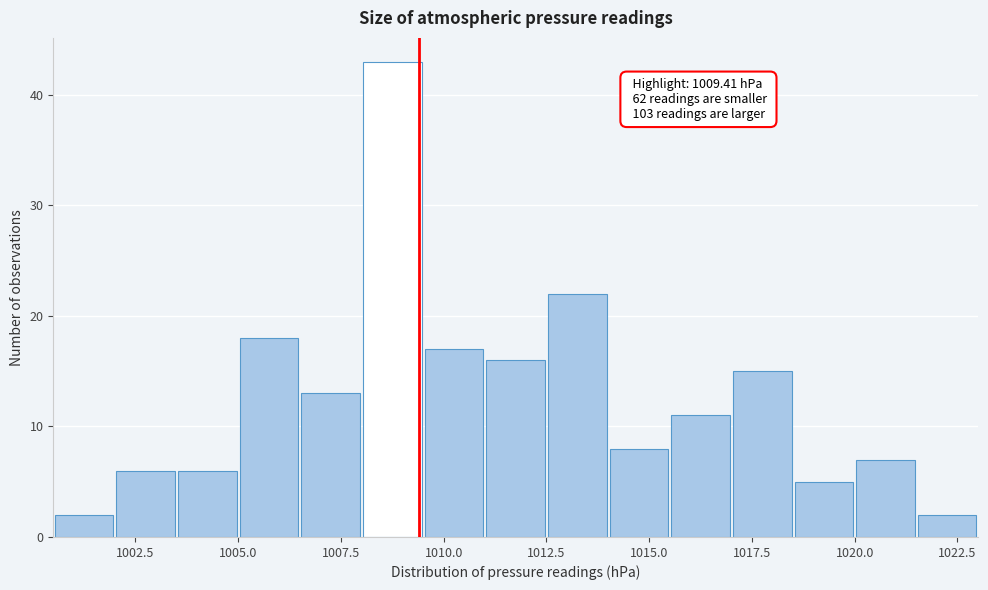

Around what value on the x-axis is the tallest bar? Give the approximate position of its centre, as read against the axis.

1009.0